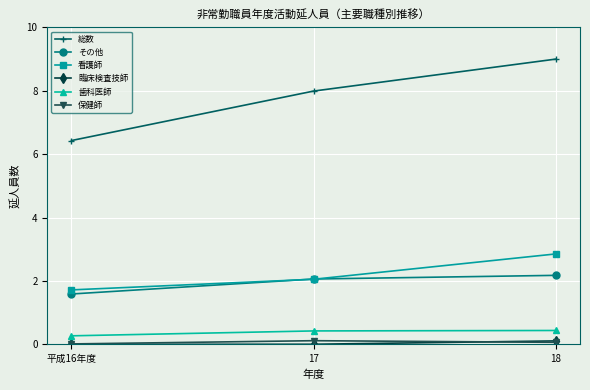

What is the label of the 1st point from the left?

平成16年度